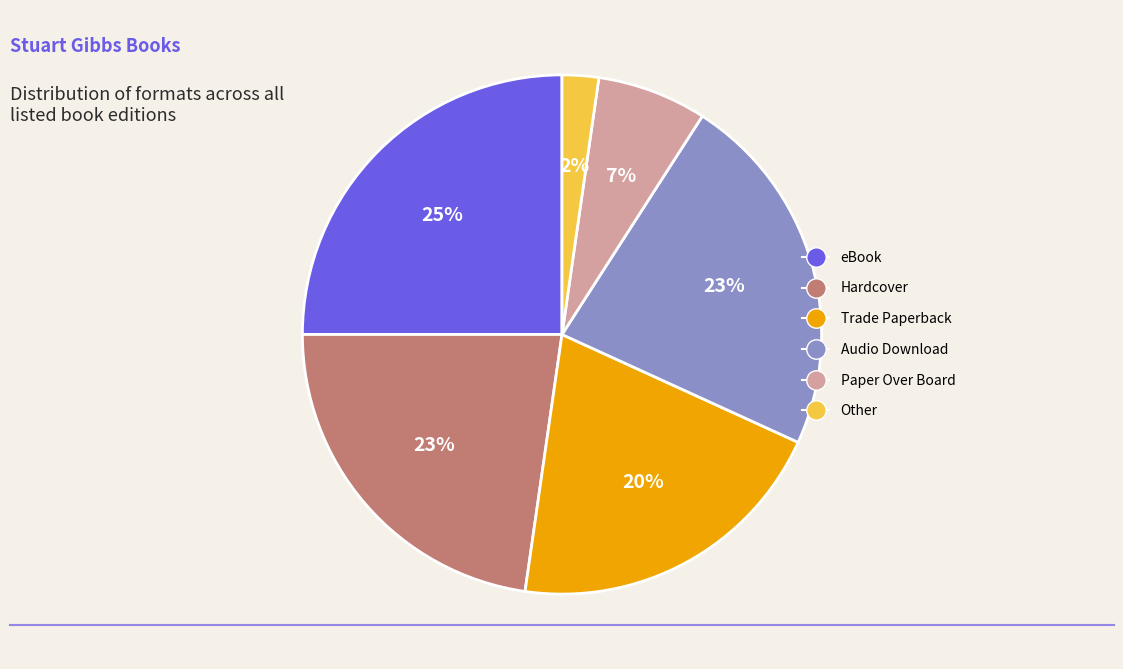

To the nearest percent, what percentage of the pie is Paper Over Board?

7%